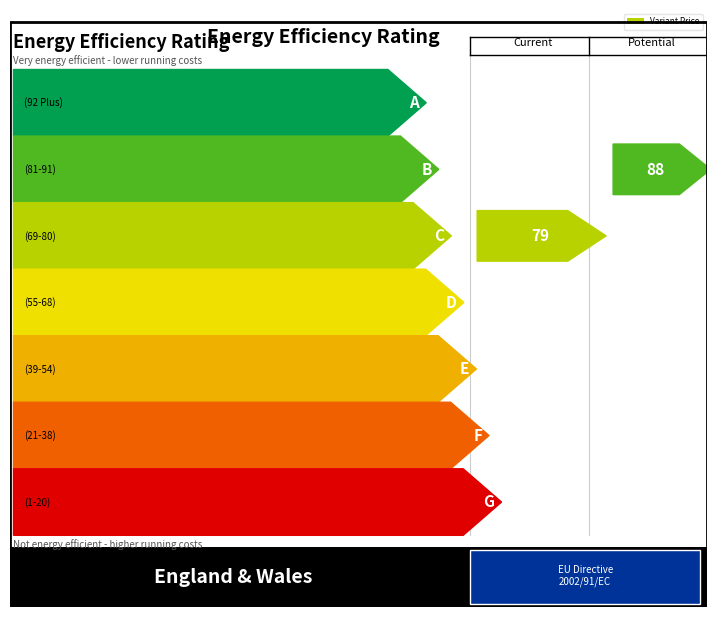

How many data points are less than 43?

4